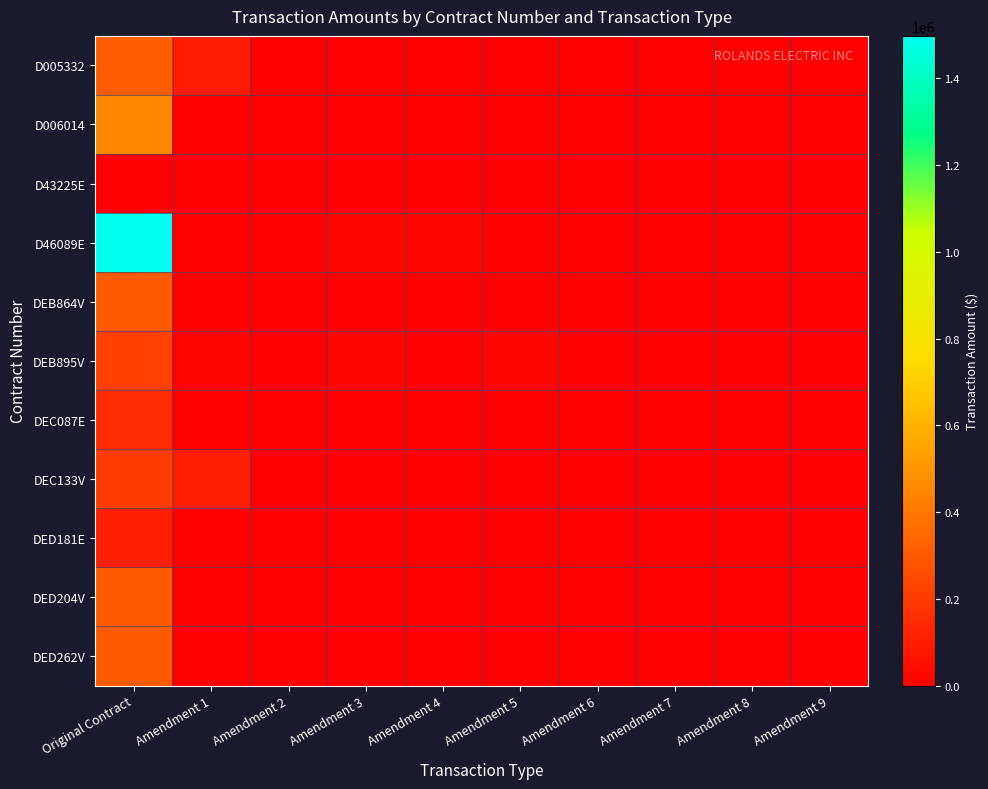

At which category is the sum across all series the highest?

Original Contract